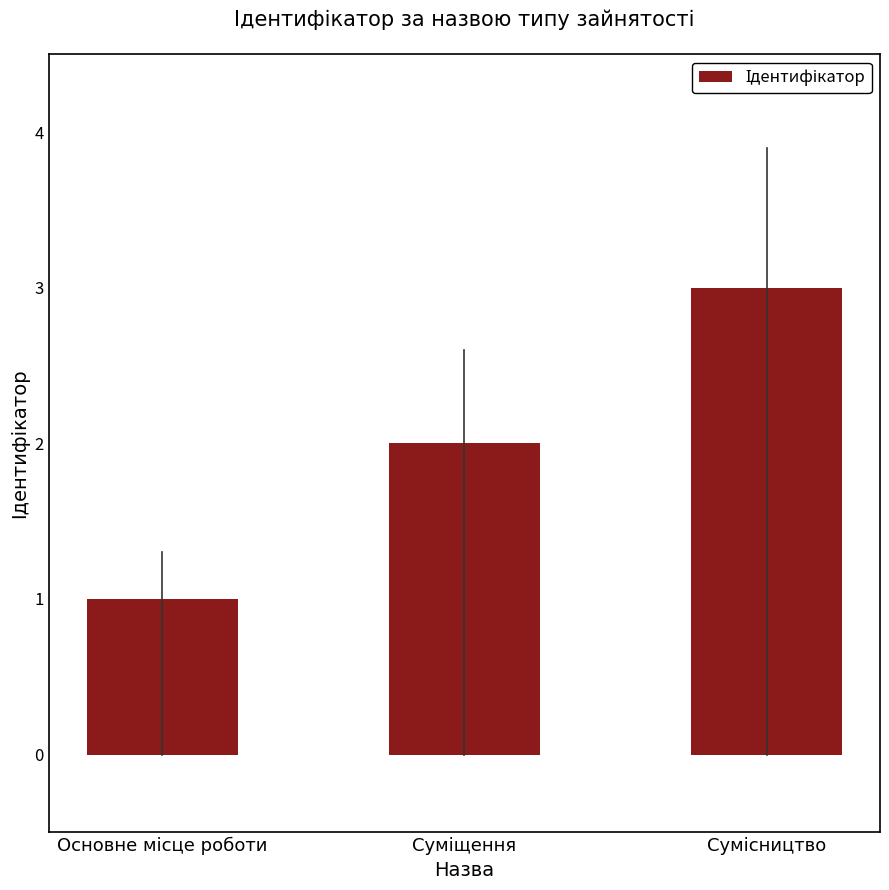

What is the value of the 3rd bar from the left?

3